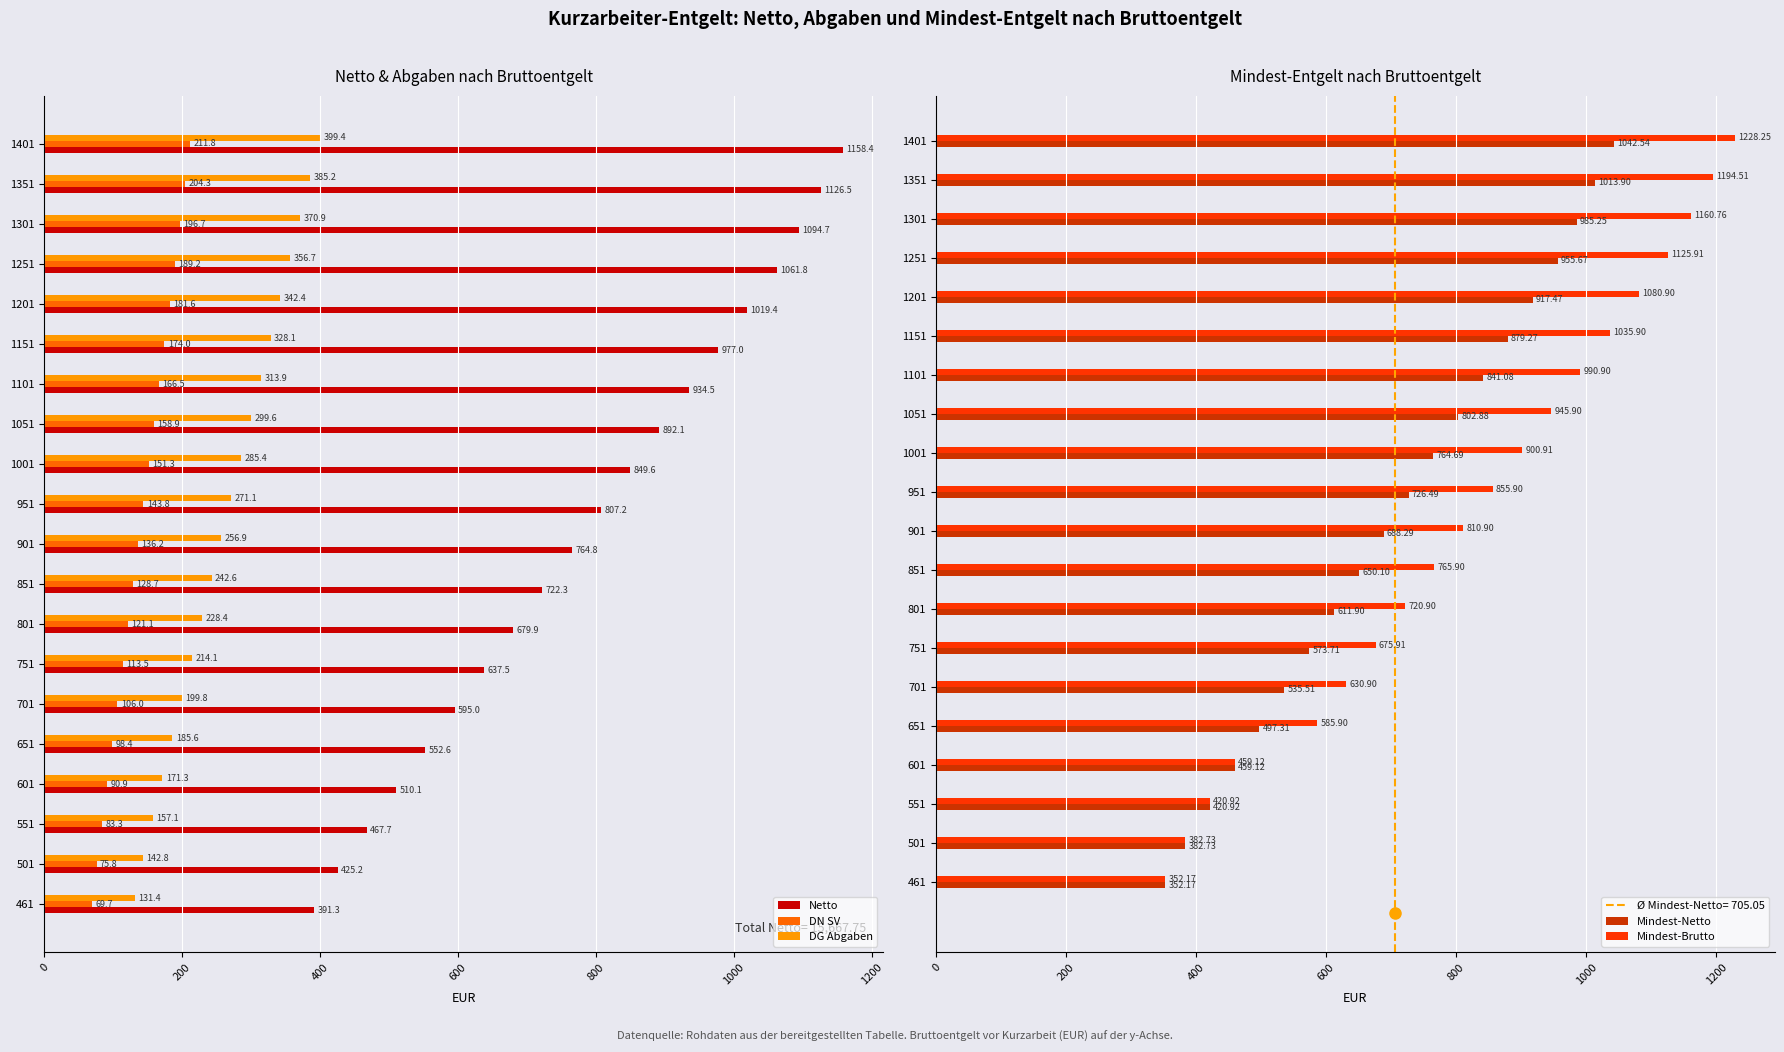

Where is Mindest-Netto nearest to the value 697?

901